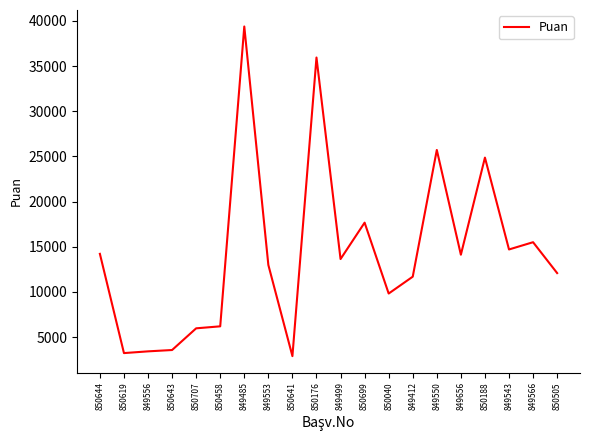

At which label does the data first exceed 13636?

850644